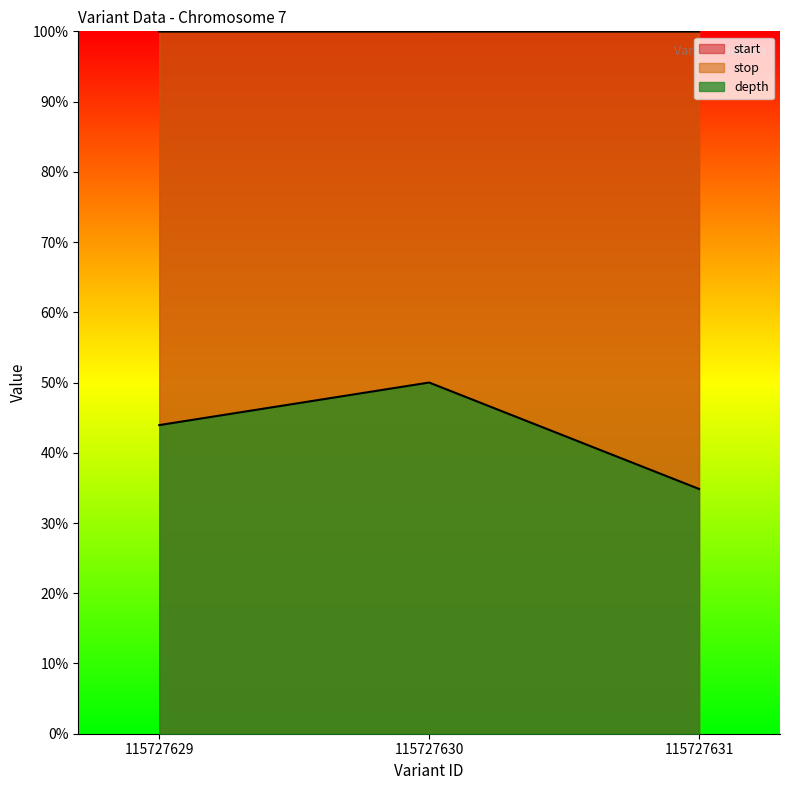

What is the sum of the start values at 115727629 and 115727631?

200.0